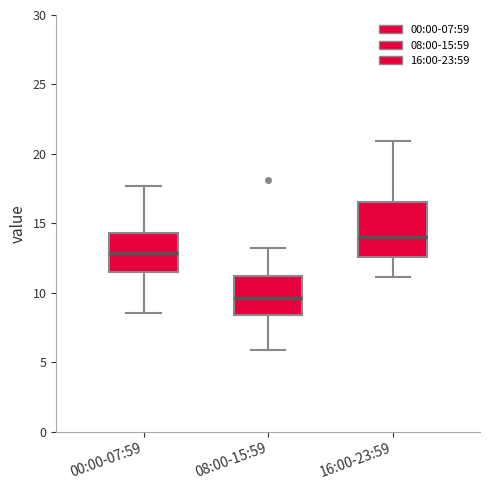

Which box has the highest median line?

16:00-23:59